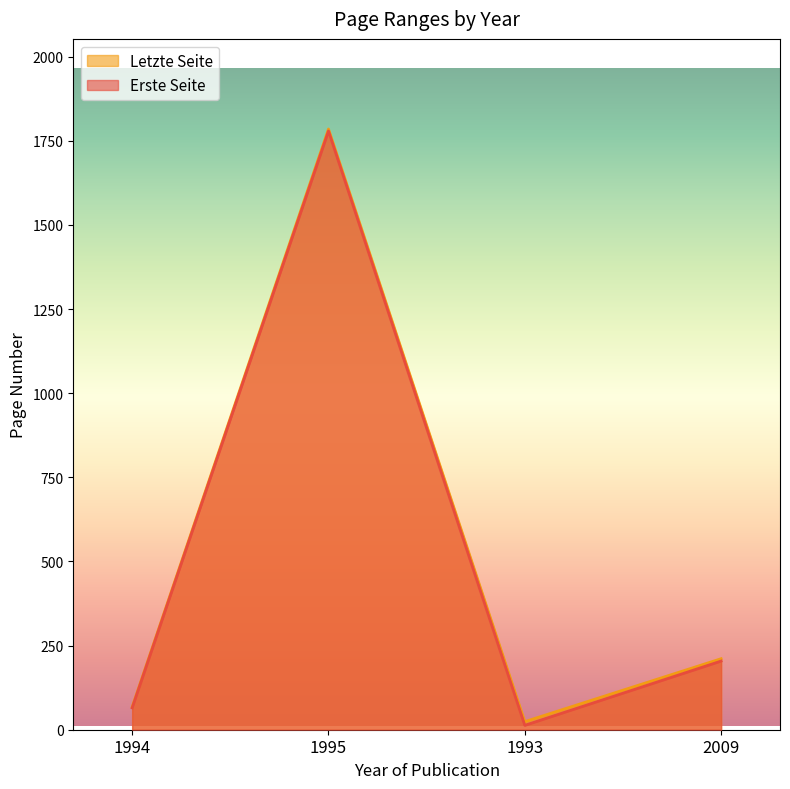

What is the difference between the Letzte Seite values at 2009 and 1995?

1574